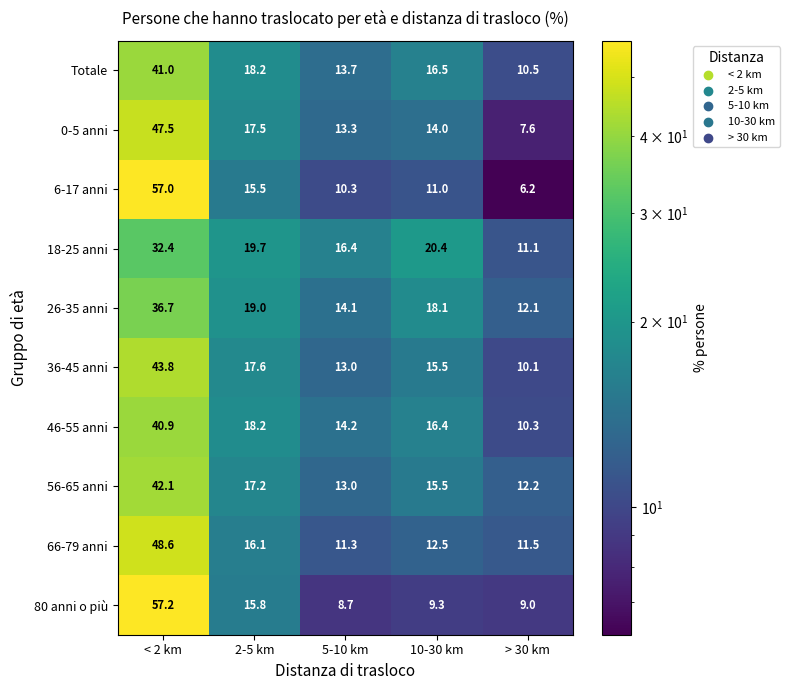

What is the sum of the 80 anni o più values at 5-10 km and 10-30 km?

18.0